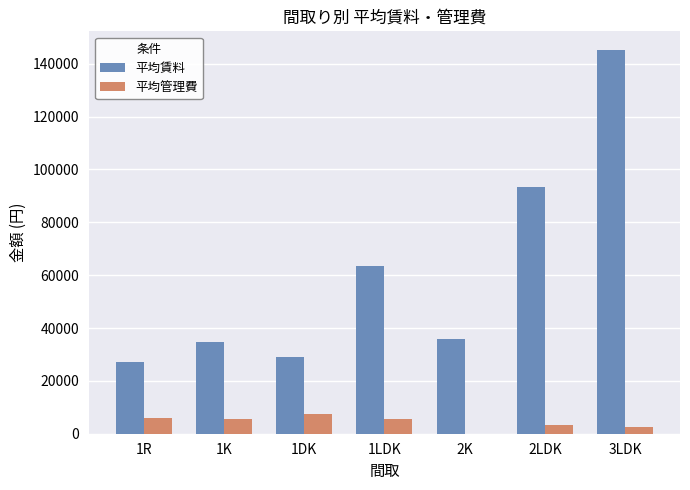

How many positive values does the 平均管理費 series have?

6